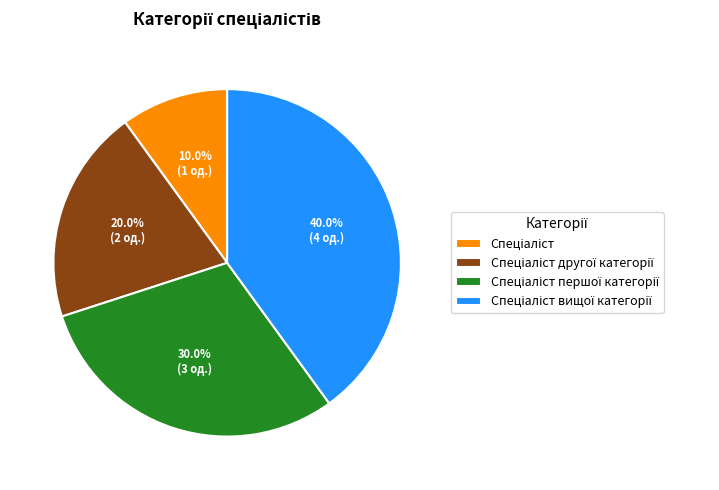

Is there any slice that represents more than half of the pie?

No